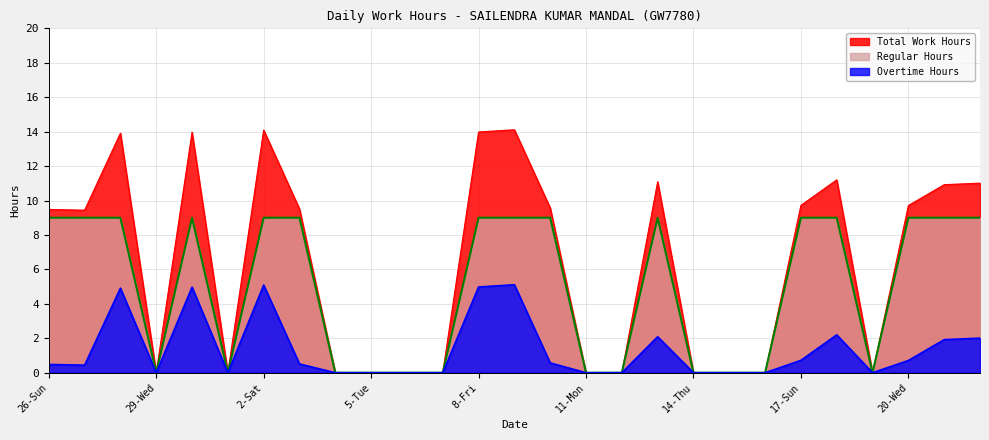

Which category has the highest value in the Regular Hours series?

26-Sun